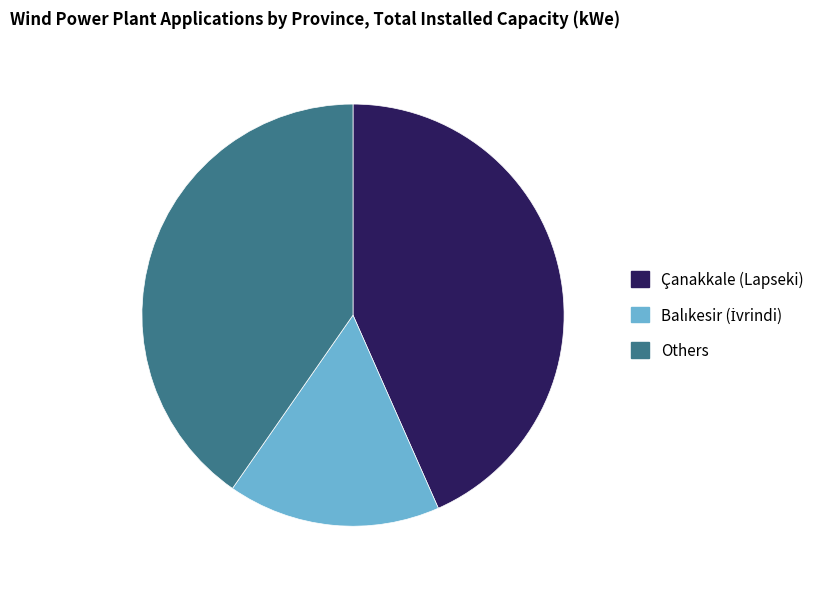

Is it true that Çanakkale (Lapseki) is 43% of the pie?

True